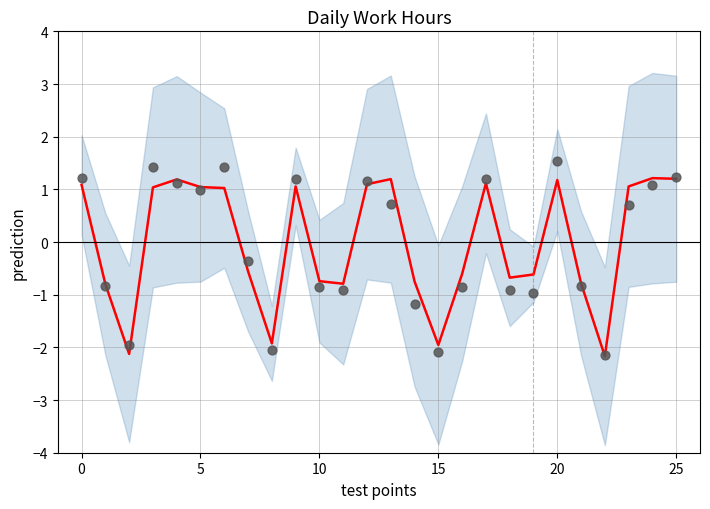

At which category is the sum across all series the highest?

20